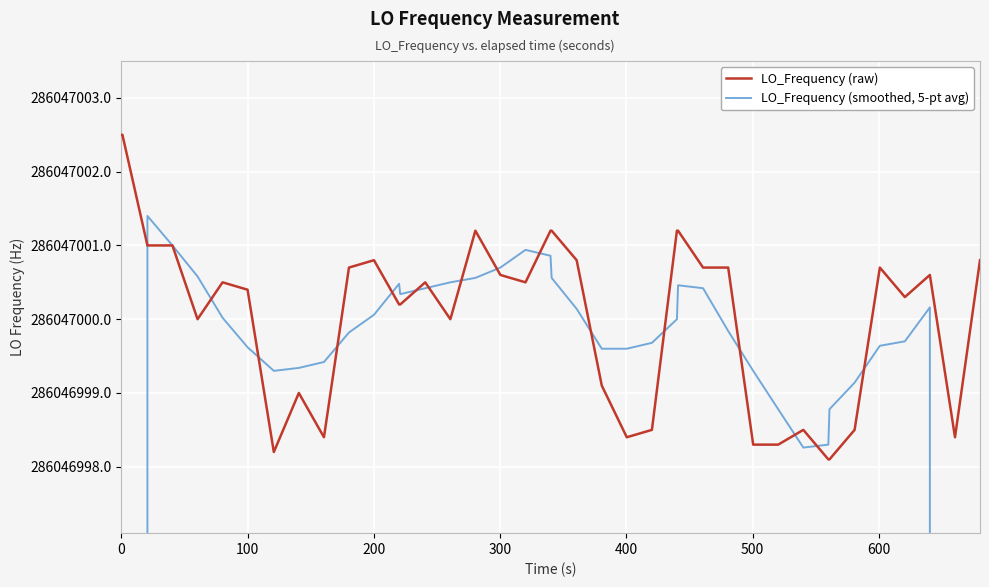

What is the average value of the LO_Frequency (smoothed, 5-pt avg) series?

277465590.0